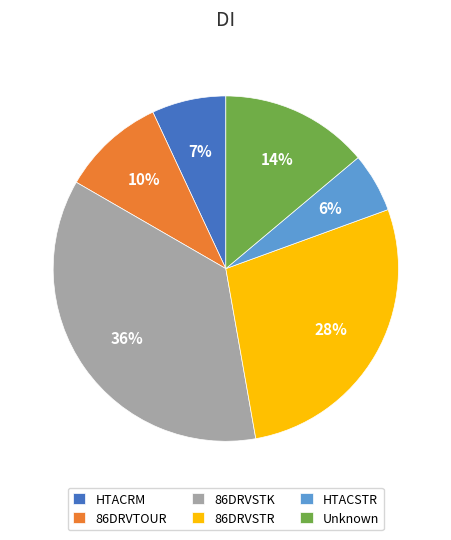

Which slice is the smallest?

HTACSTR